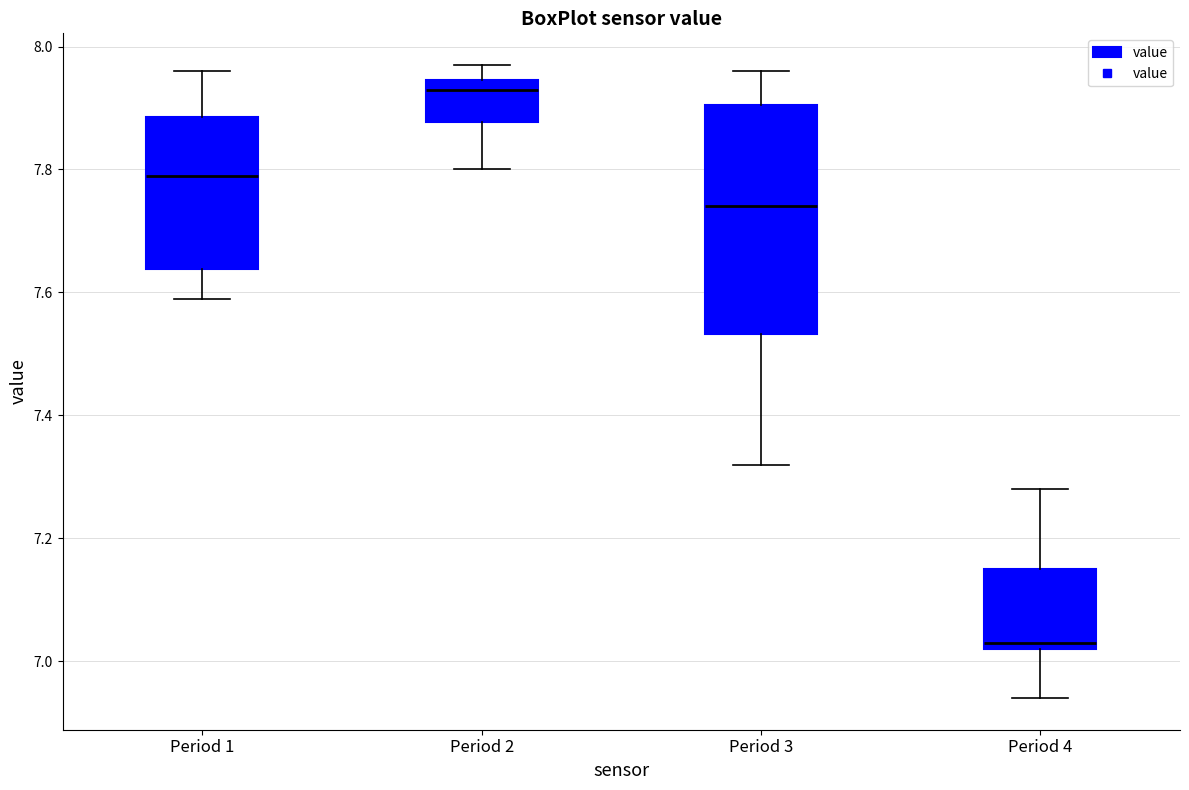

Where is the lower edge of the box for Period 4 on the y-axis? The values are not printed on the chart, so give them approximately, as read against the axis.

7.02